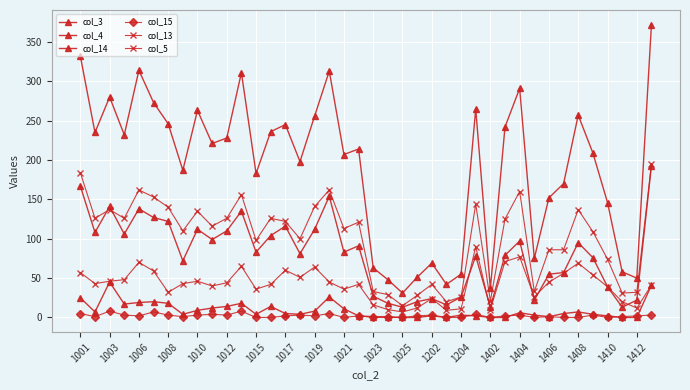

Does the chart have visible grid lines?

Yes